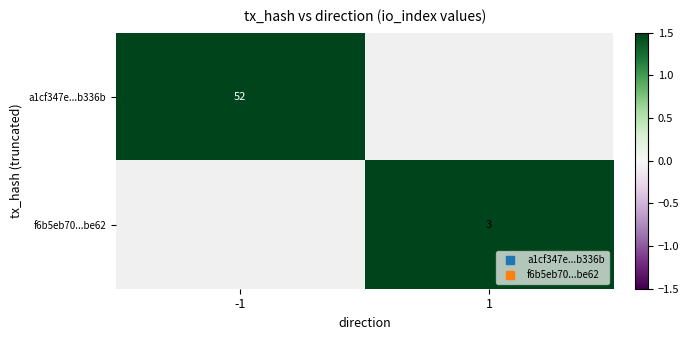

List the series in order of their peak value, highest first.

a1cf347e...b336b, f6b5eb70...be62